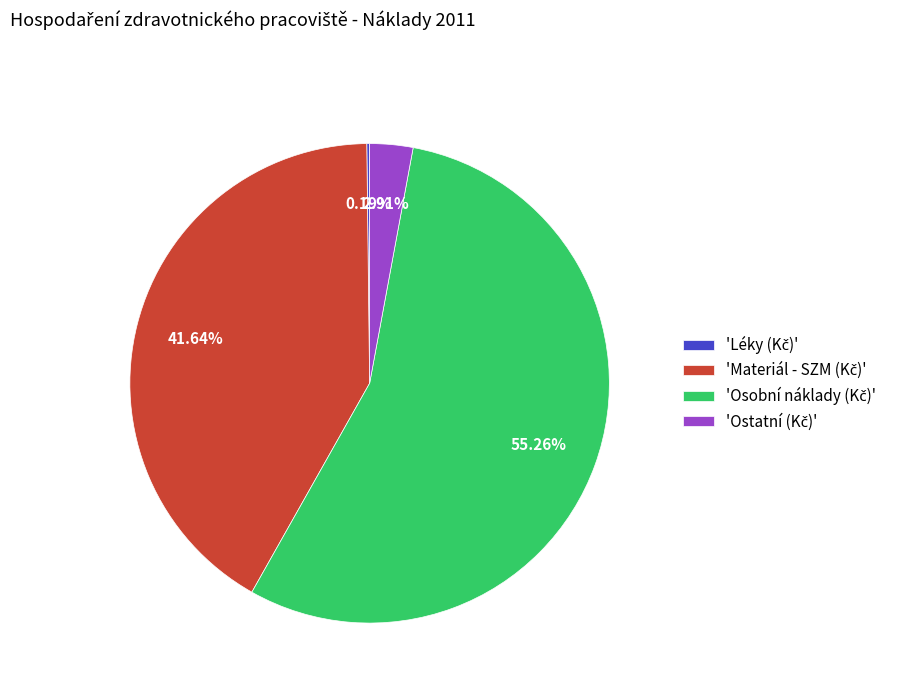

Does any single category account for the majority?

Yes